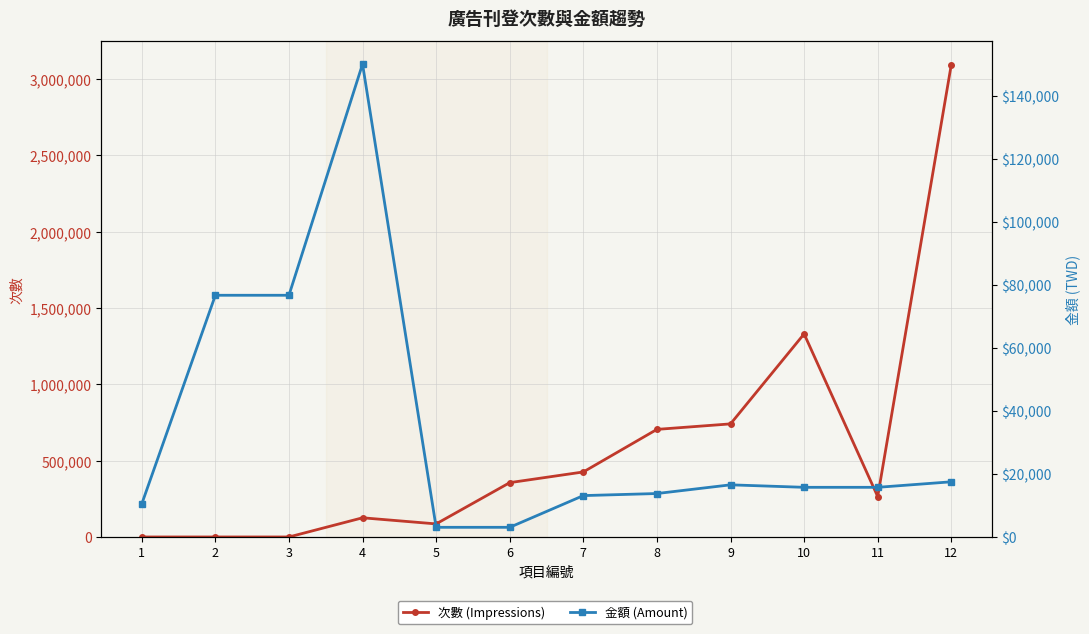

What is the difference between the 次數 (Impressions) values at 7 and 1?

426100